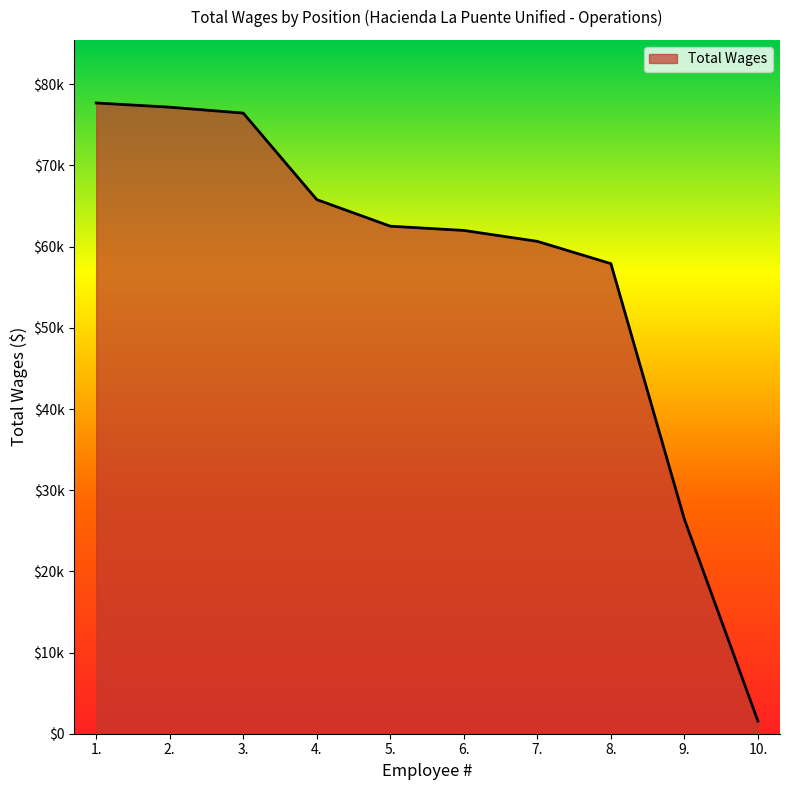

What is the label of the 1st point from the right?

10.